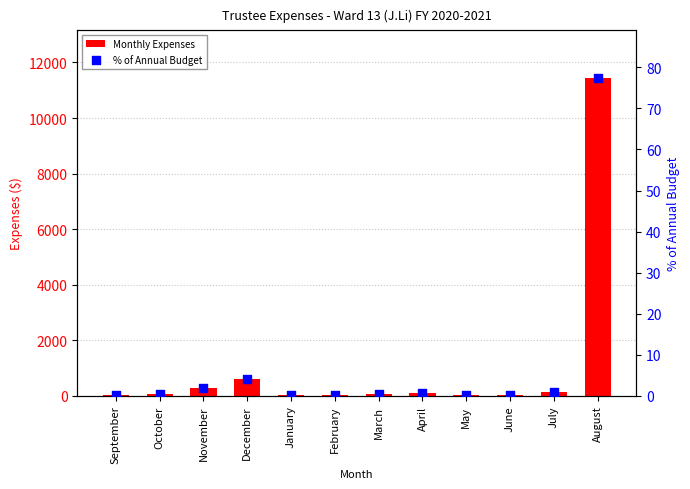

What are all the series names shown in the legend?

Monthly Expenses, % of Annual Budget